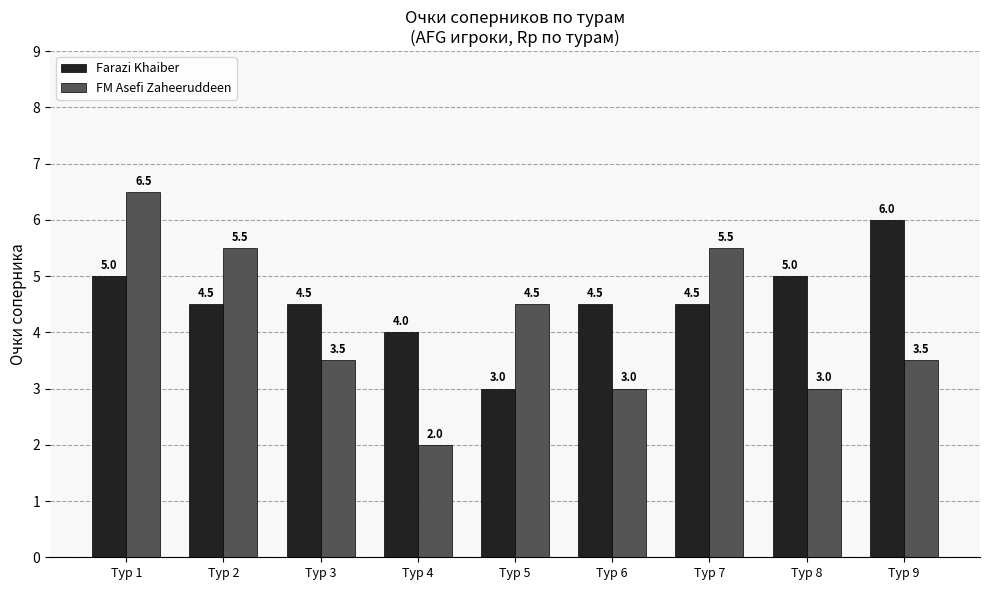

List the series in order of their overall mean, lowest first.

FM Asefi Zaheeruddeen, Farazi Khaiber